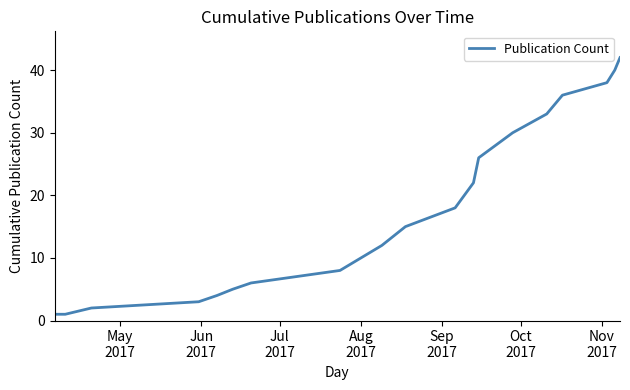

What is the greatest value displayed?

42